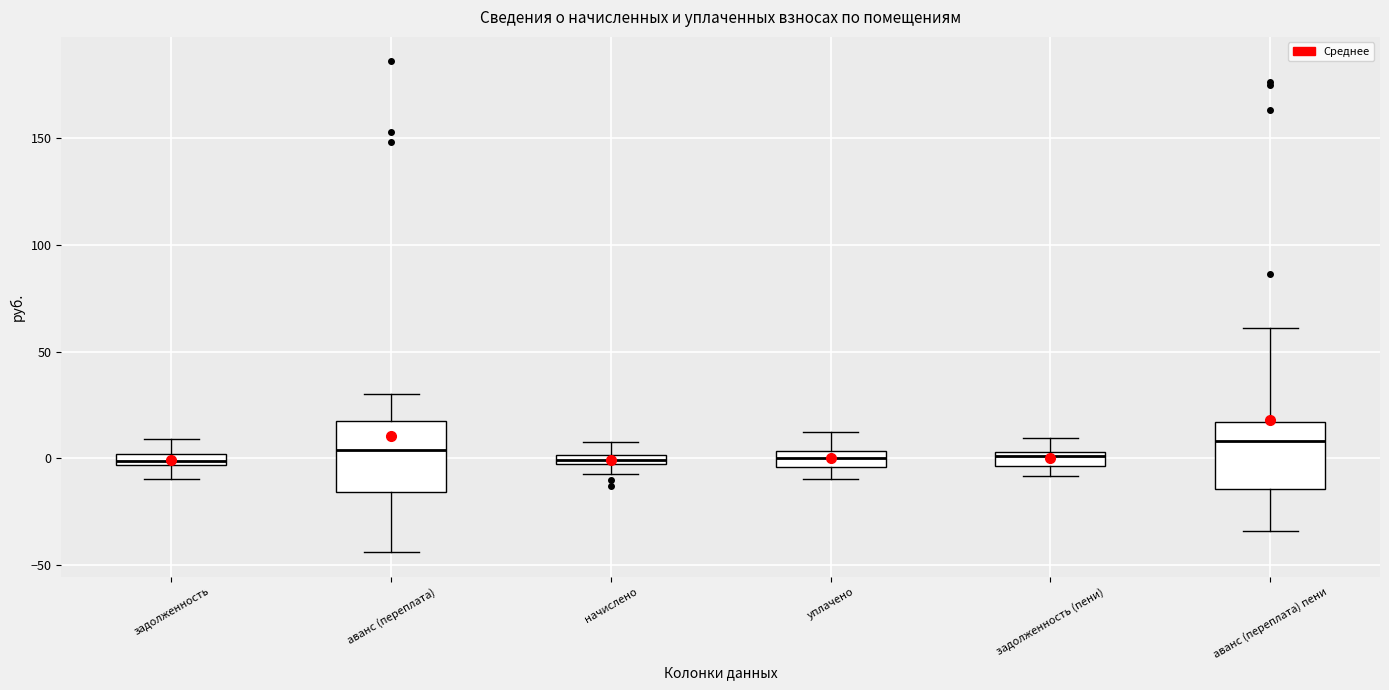

Where does the upper whisker of the box for аванс (переплата) пени end on the y-axis? The values are not printed on the chart, so give them approximately, as read against the axis.

60